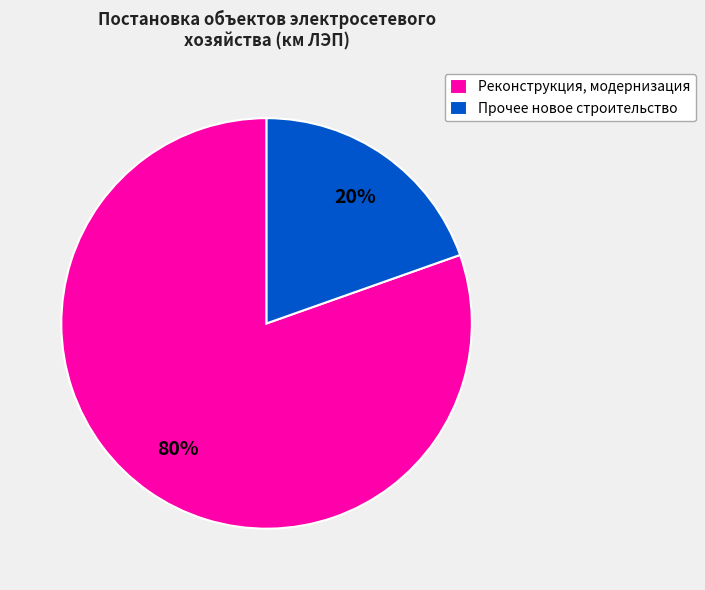

Do Реконструкция, модернизация and Прочее новое строительство together represent more than half of the pie?

Yes